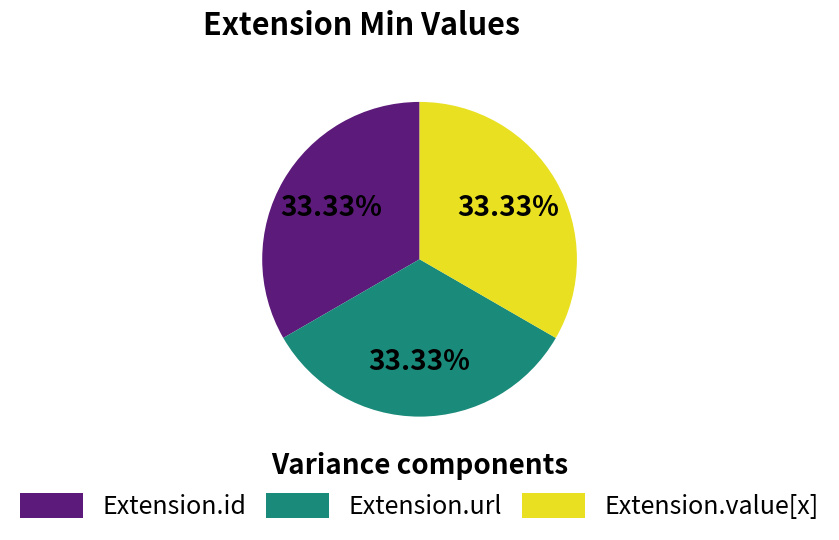

To the nearest percent, what is the average slice percentage?

33%